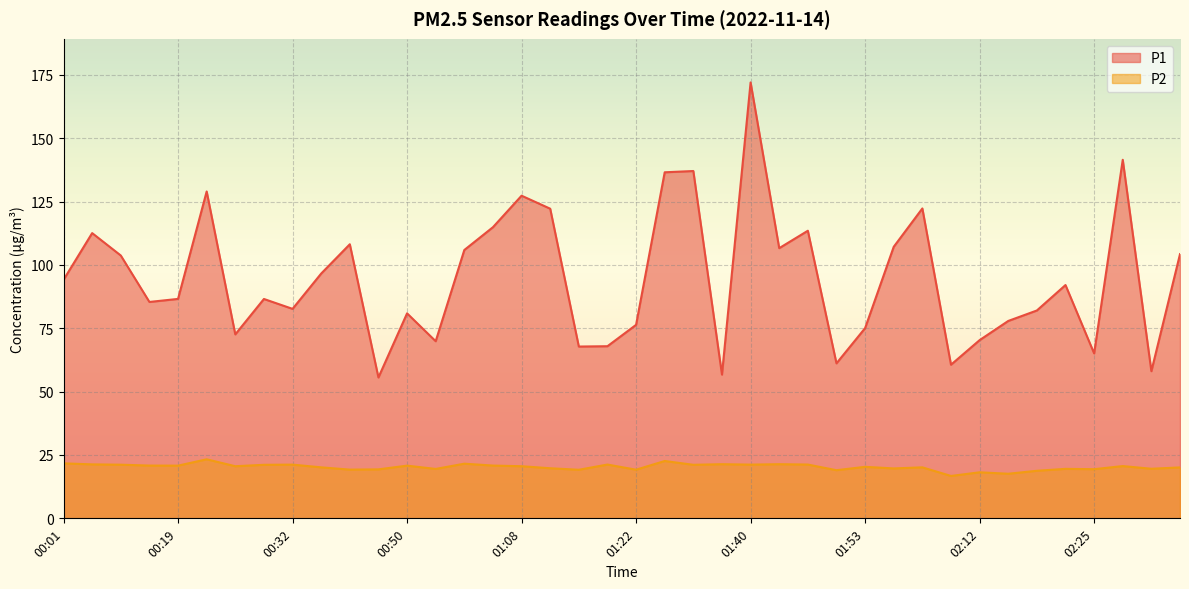

In P2, how many points are higher than both neighbors (excluding endpoints)?

13